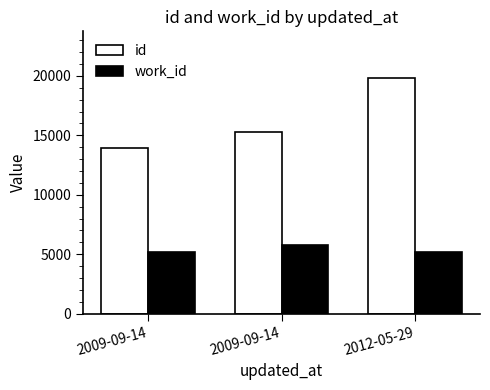

Is the value of id at 2012-05-29 greater than the value of work_id at 2012-05-29?

Yes